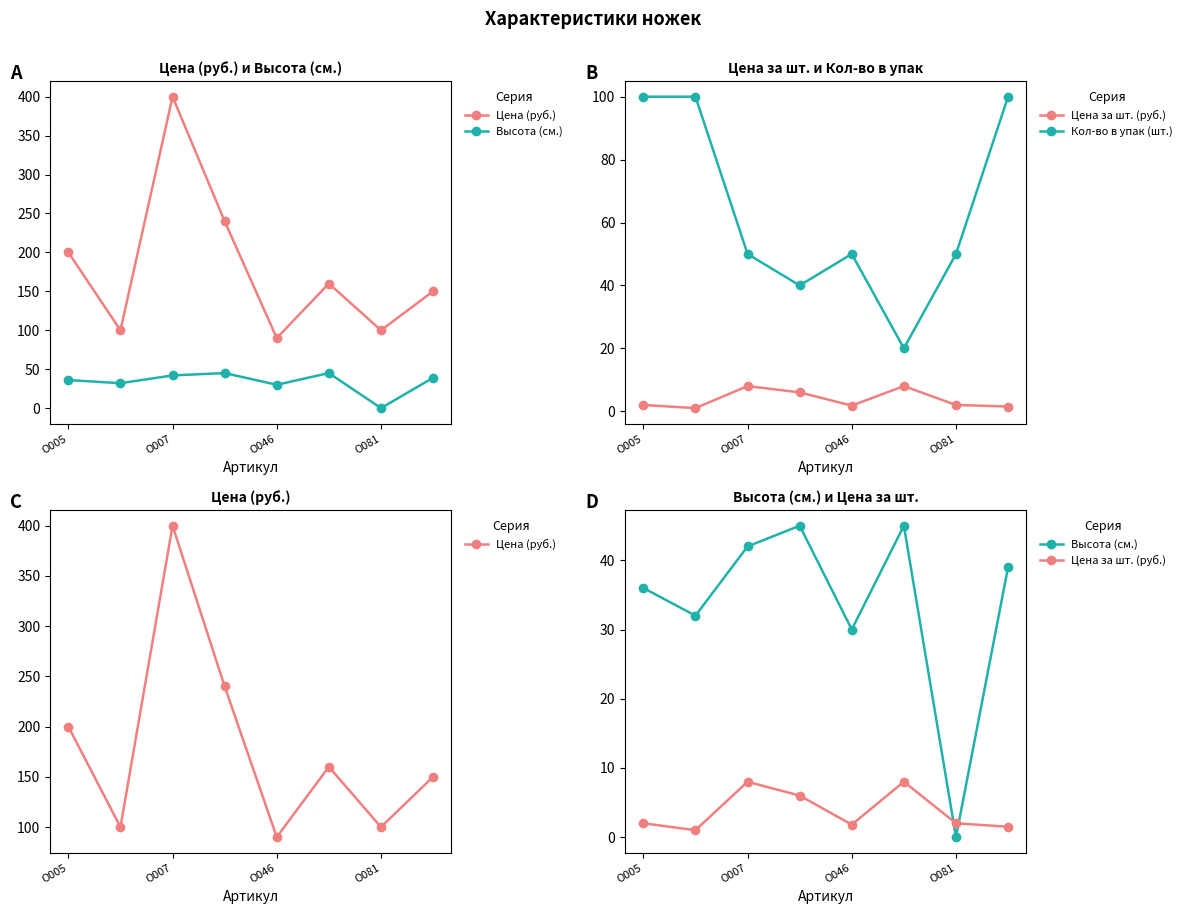

What position from the left is О005?

1